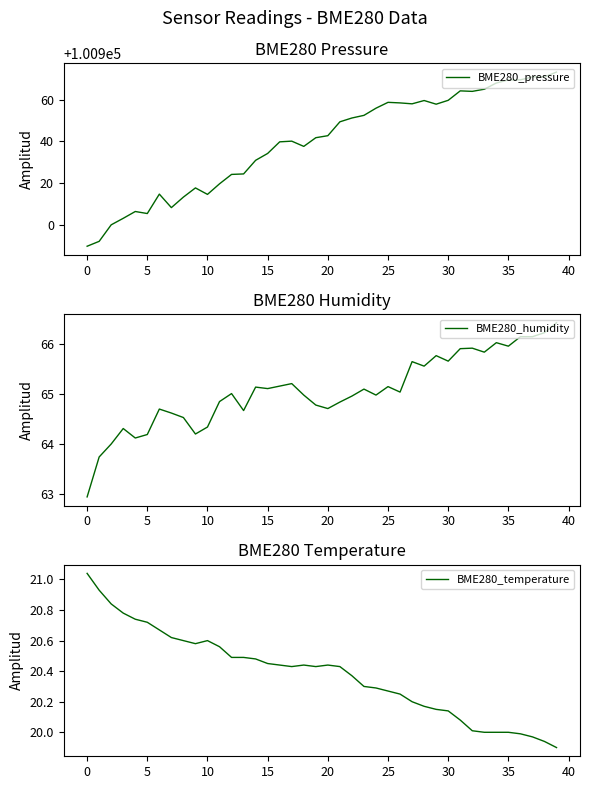

What is the sum of all BME280_temperature values?

815.2